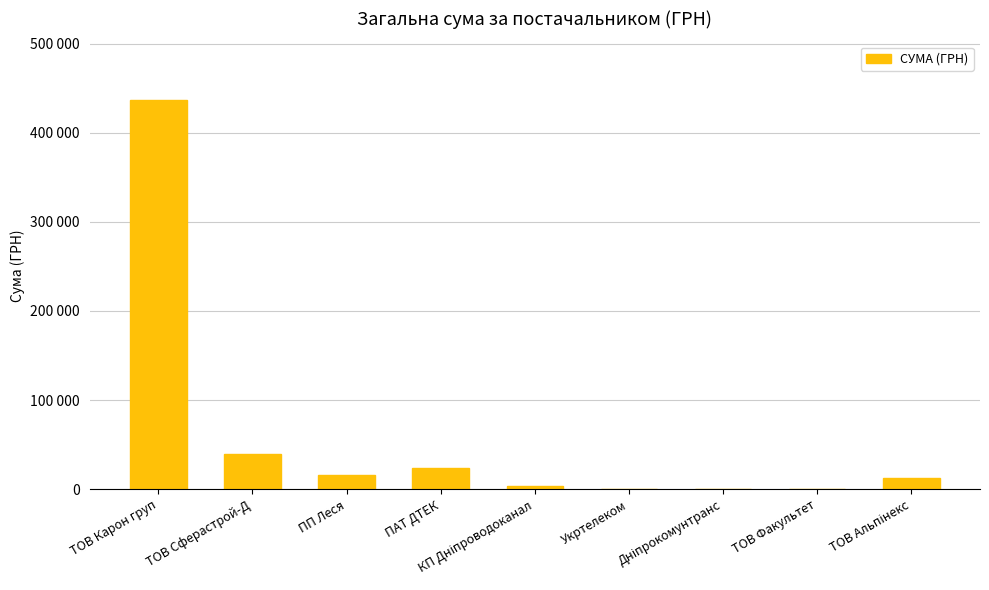

What is the difference between the values at ТОВ Карон груп and Дніпрокомунтранс?

436803.2